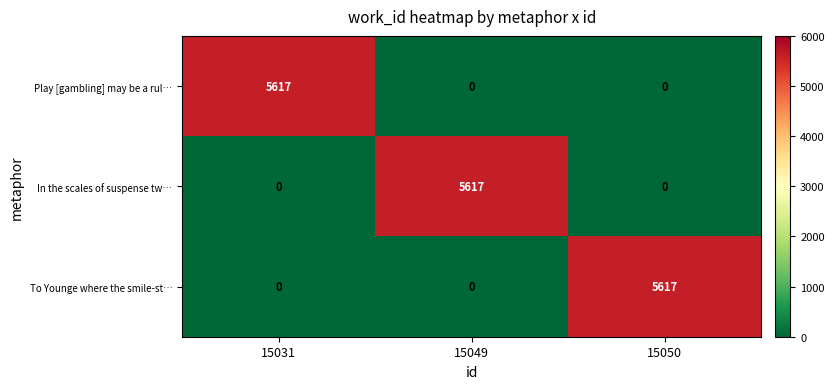

What is the difference between the maximum and minimum values in the To Younge where the smile-st… series?

5617